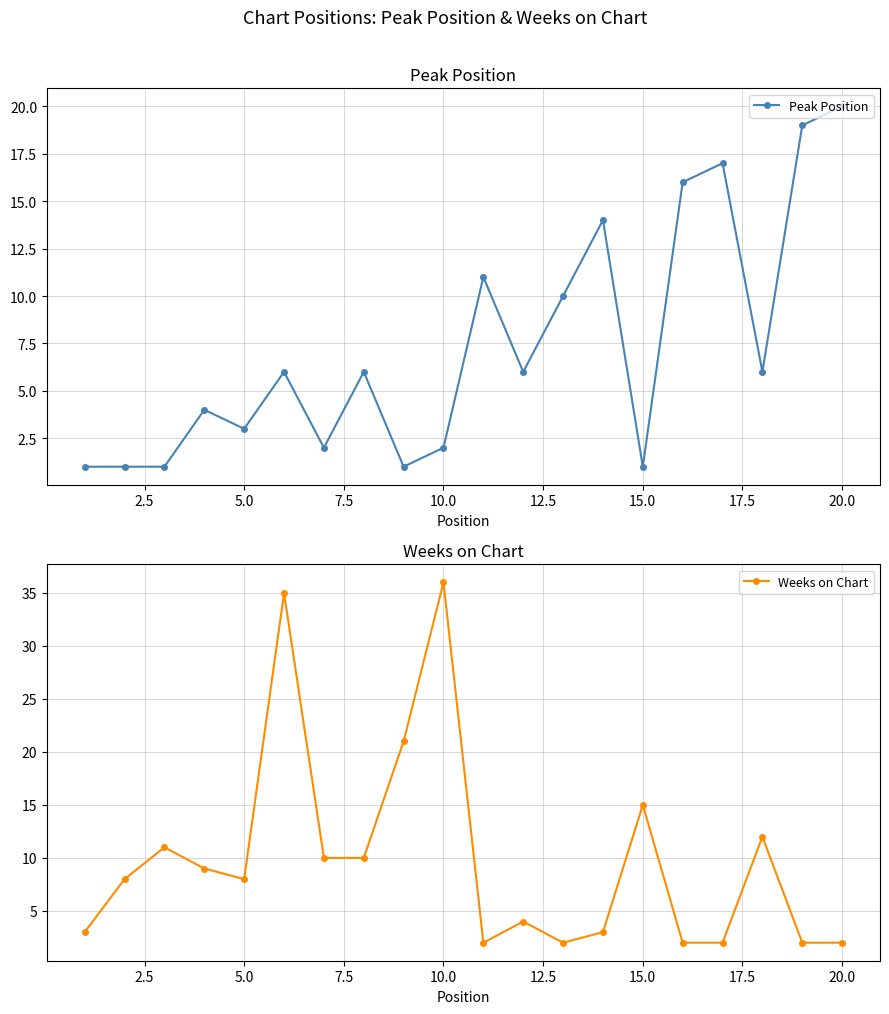

True or false: Peak Position has more than 1 points higher than both neighbors.

True